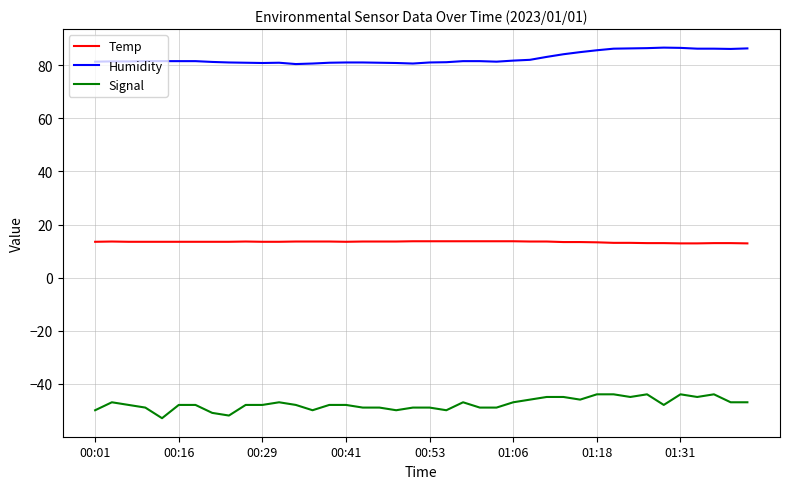

What is the maximum value shown in the chart?

86.7